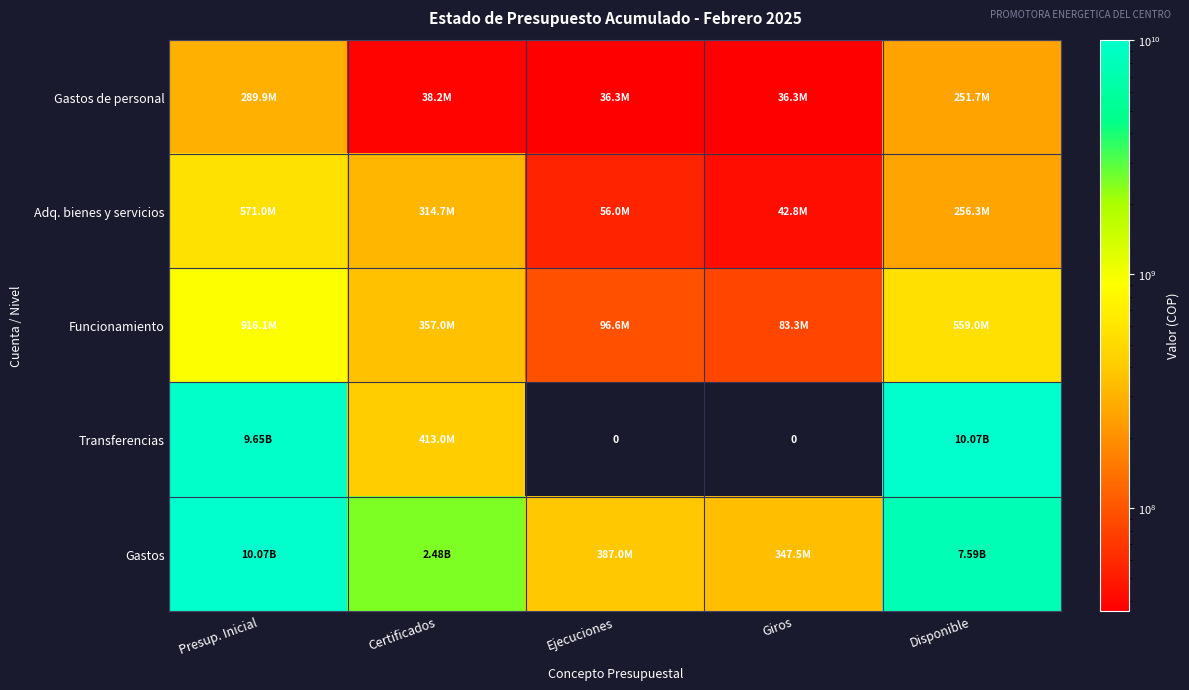

What is the lowest value of the Gastos de personal series?

36345410